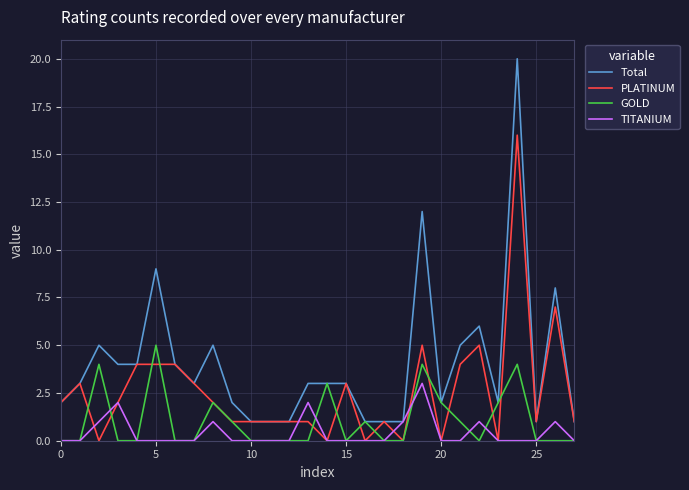

List the series in order of their peak value, lowest first.

TITANIUM, GOLD, PLATINUM, Total